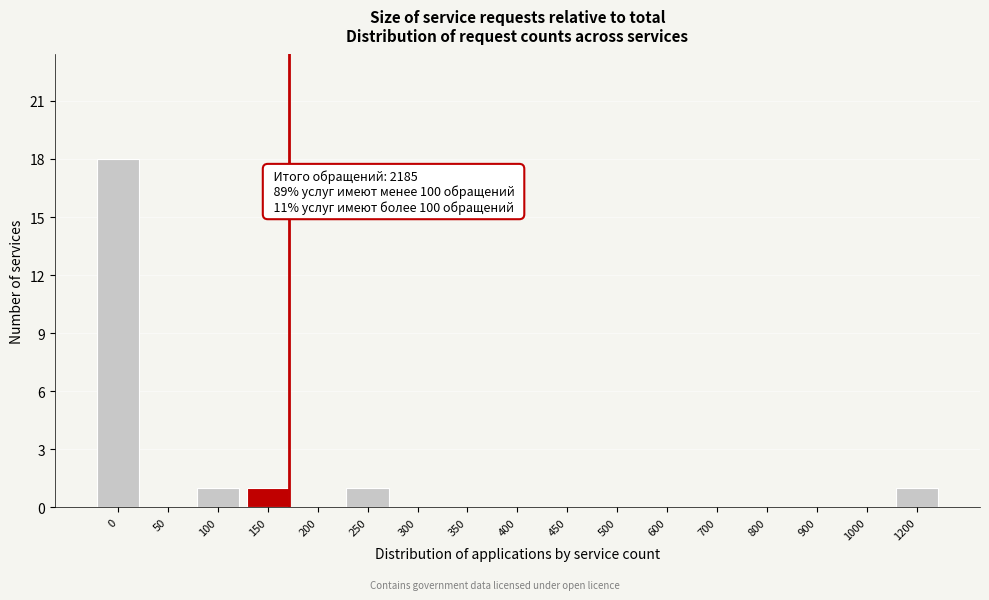

Reading right to left, what are all the values shown in this chart?

1200=1	1000=0	900=0	800=0	700=0	600=0	500=0	450=0	400=0	350=0	300=0	250=1	200=0	150=1	100=1	50=0	0=18